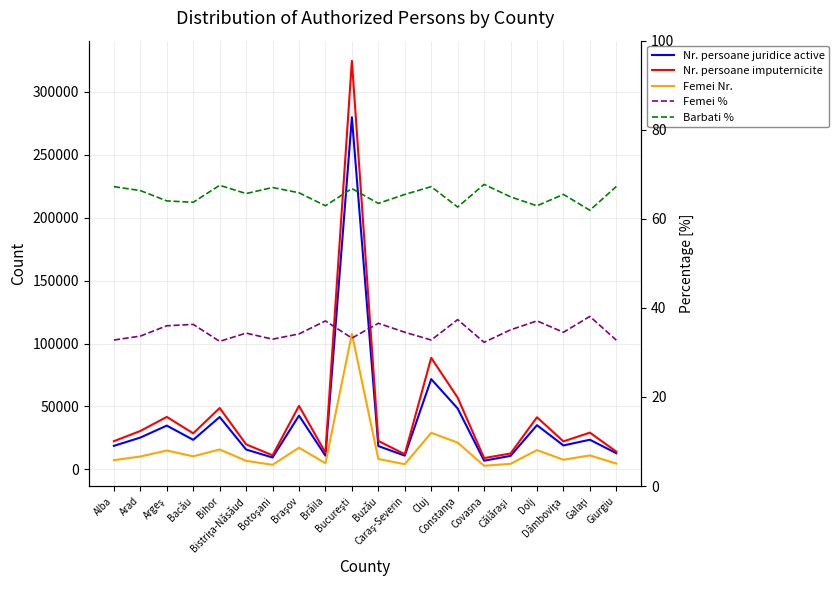

What is the average value of the Barbati % series?

65.3